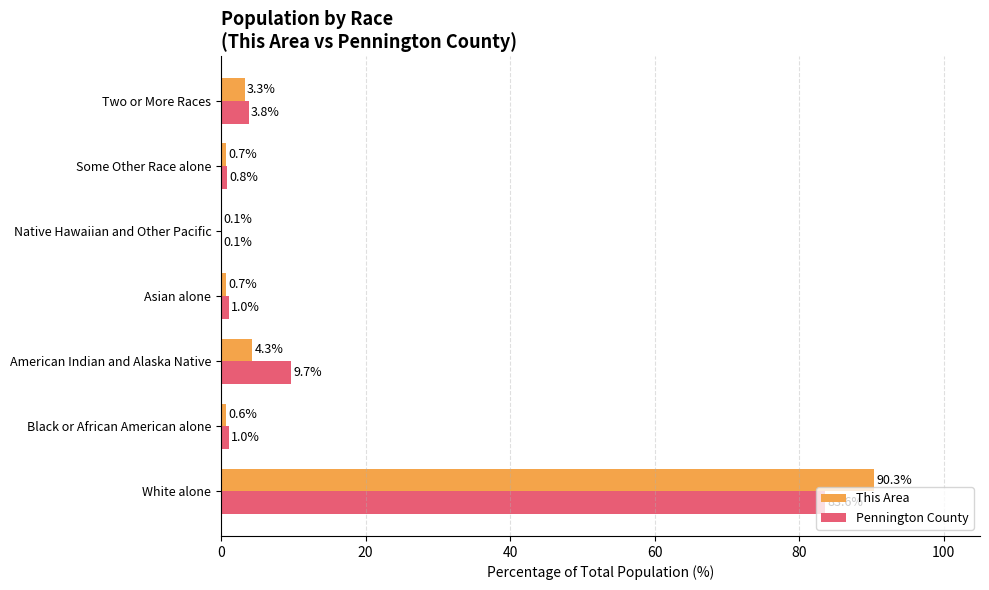

What is the maximum value for This Area?

90.3